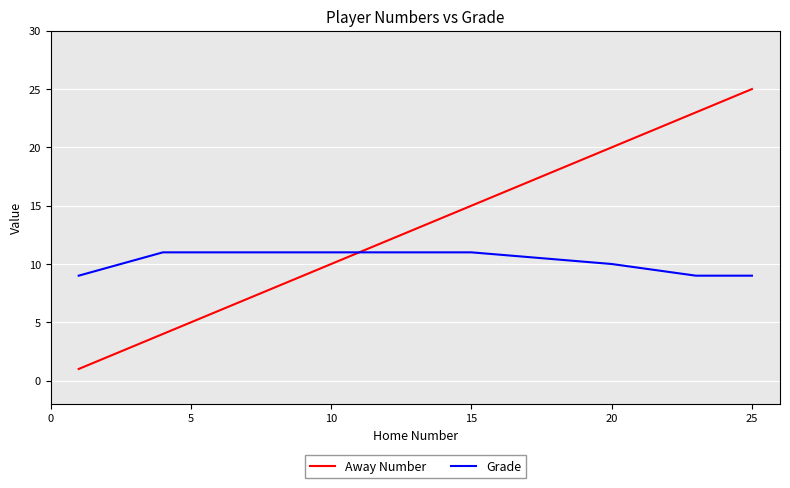

Which series has the widest spread of values?

Away Number